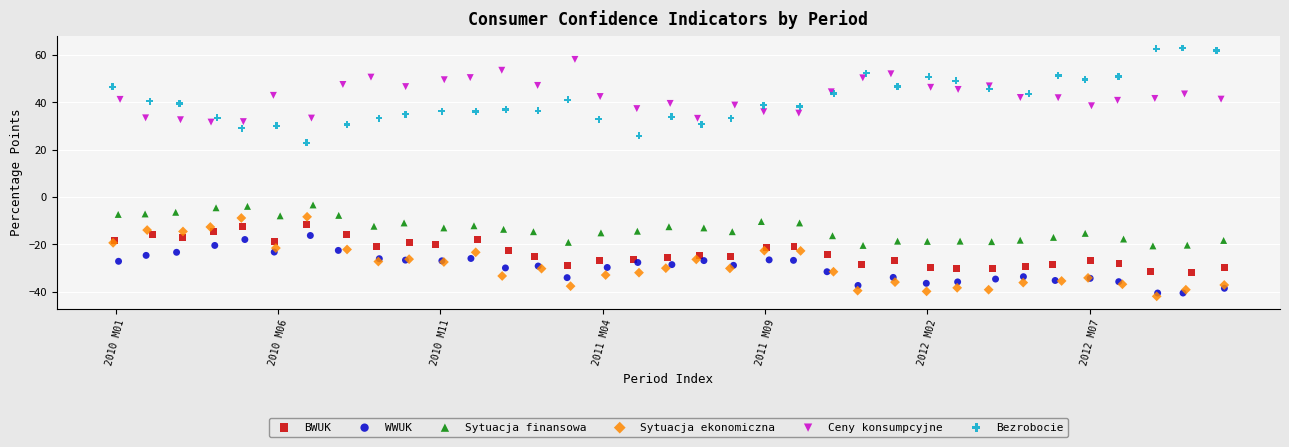

Which series reaches the maximum Y coordinate?

Bezrobocie